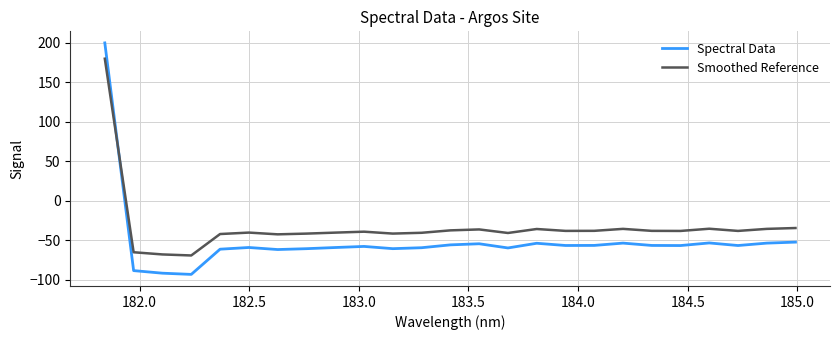

True or false: Smoothed Reference and Spectral Data intersect in this chart.

True